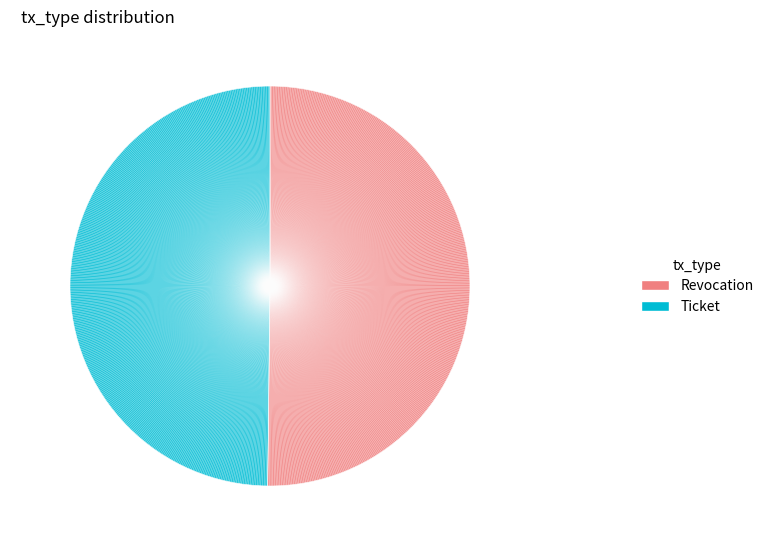

Approximately how many times larger is the value at Revocation compared to Ticket?

1.0